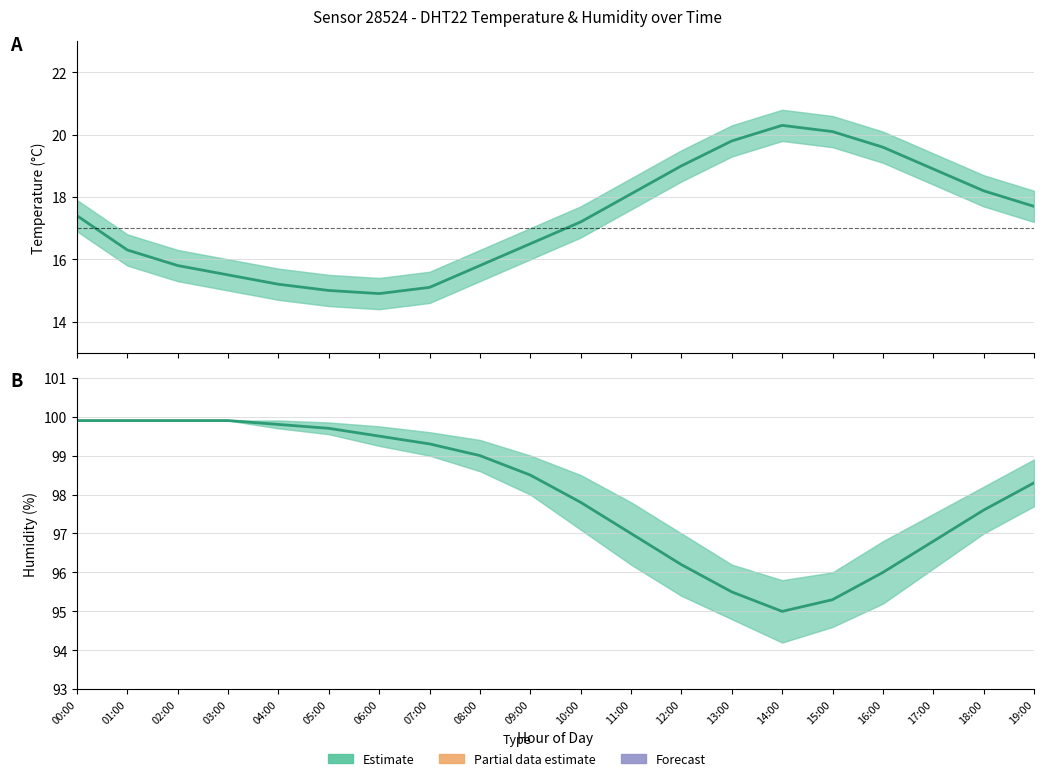

Reading left to right, what are all the values shown in this chart?

temperature: 17.4	16.3	15.8	15.5	15.2	15.0	14.9	15.1	15.8	16.5	17.2	18.1	19.0	19.8	20.3	20.1	19.6	18.9	18.2	17.7
humidity: 99.9	99.9	99.9	99.9	99.8	99.7	99.5	99.3	99.0	98.5	97.8	97.0	96.2	95.5	95.0	95.3	96.0	96.8	97.6	98.3